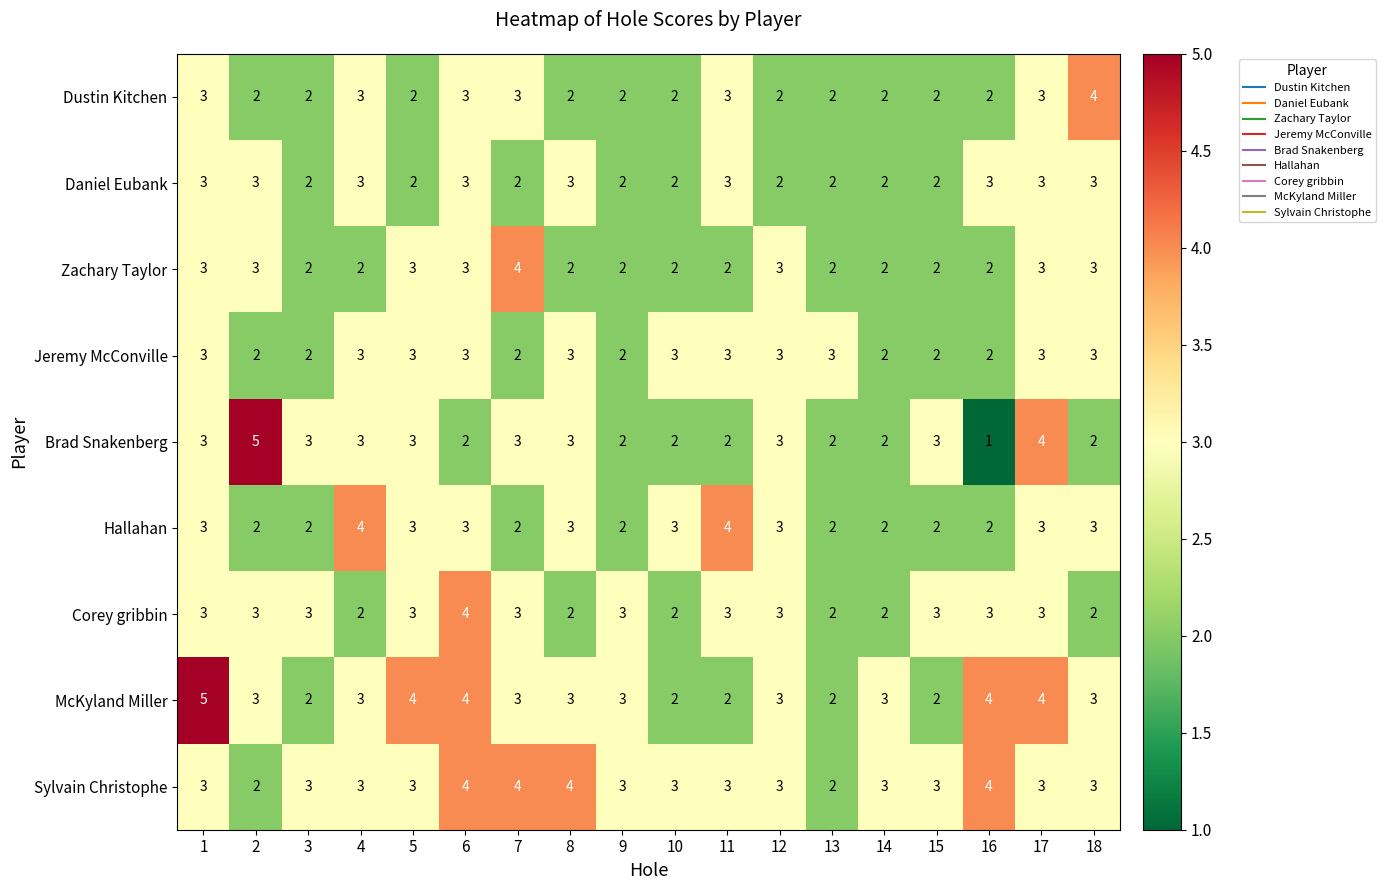

Which series has the largest range (max minus min)?

Brad Snakenberg